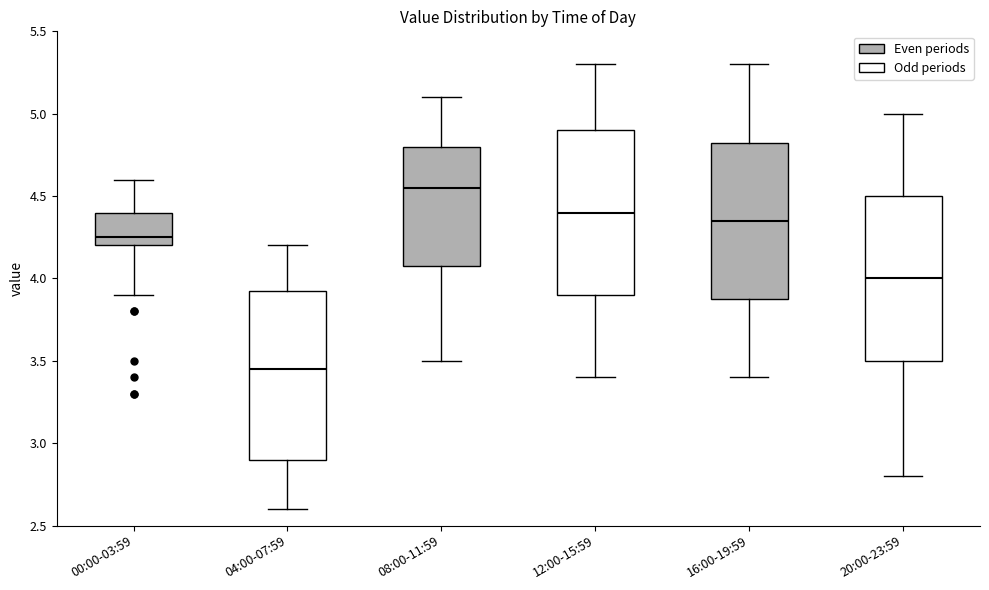

Which box's median line is the lowest?

04:00-07:59